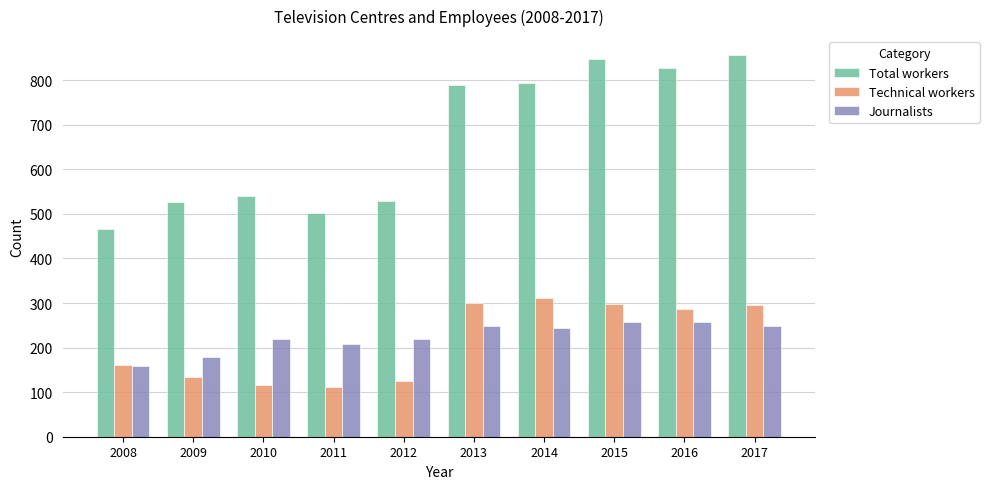

What is the greatest value displayed?

856